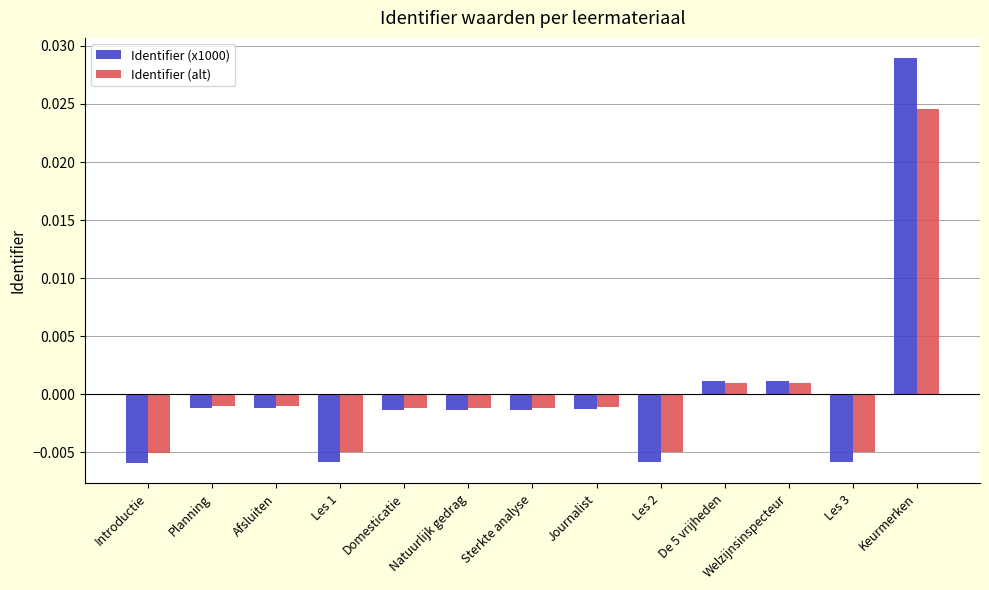

Which label corresponds to the largest value in the chart?

Keurmerken